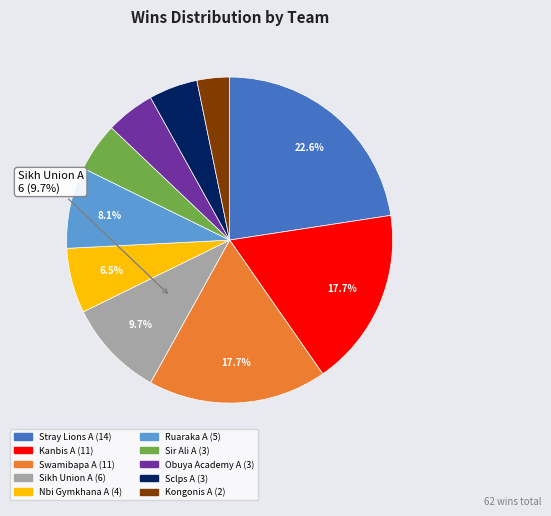

How many segments does this pie chart have?

10